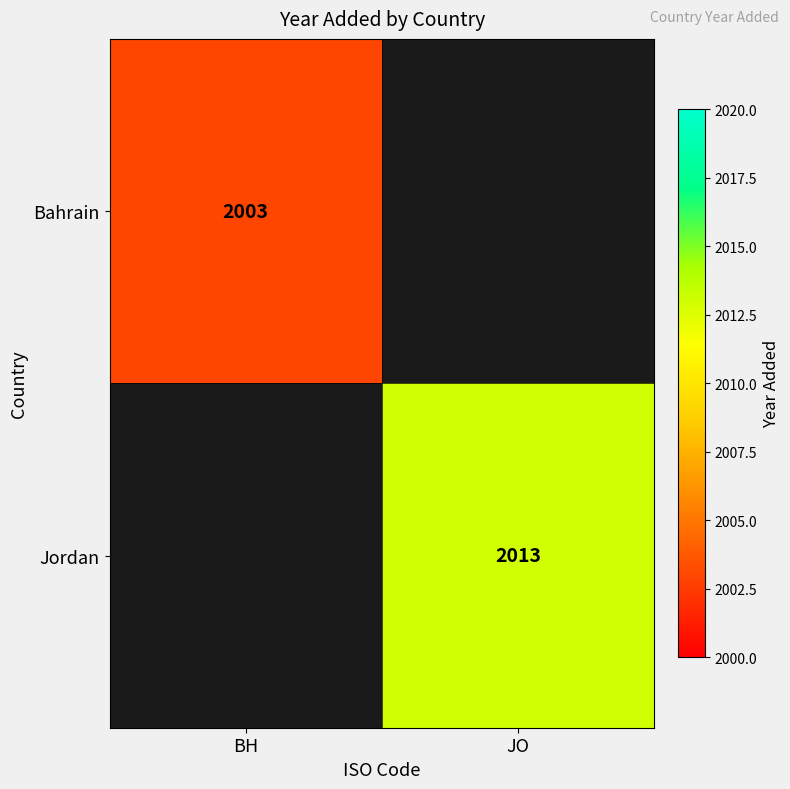

Which category has the highest value across all series?

JO